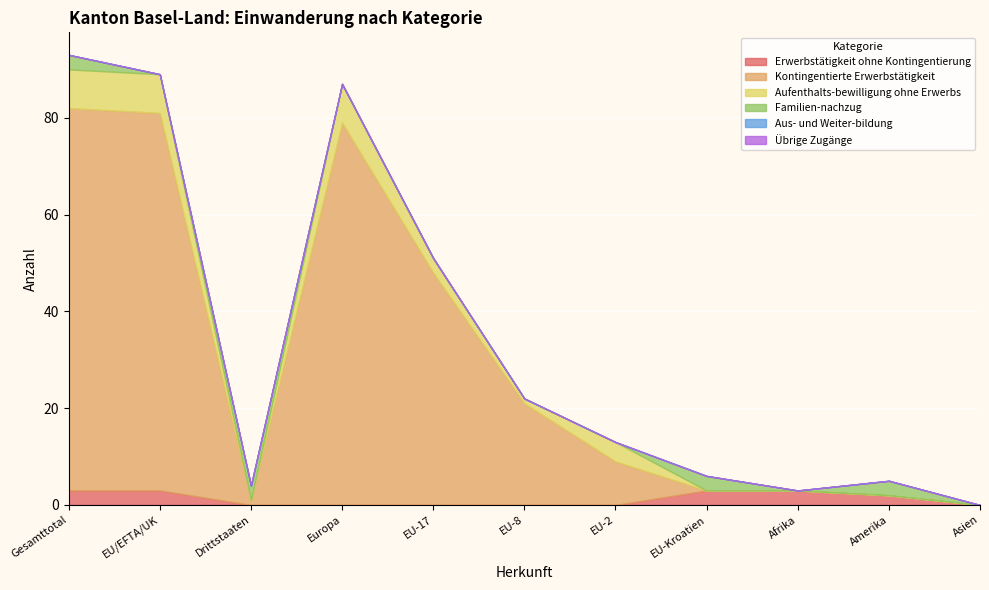

True or false: Übrige Zugänge has more than 2 points higher than both neighbors.

False